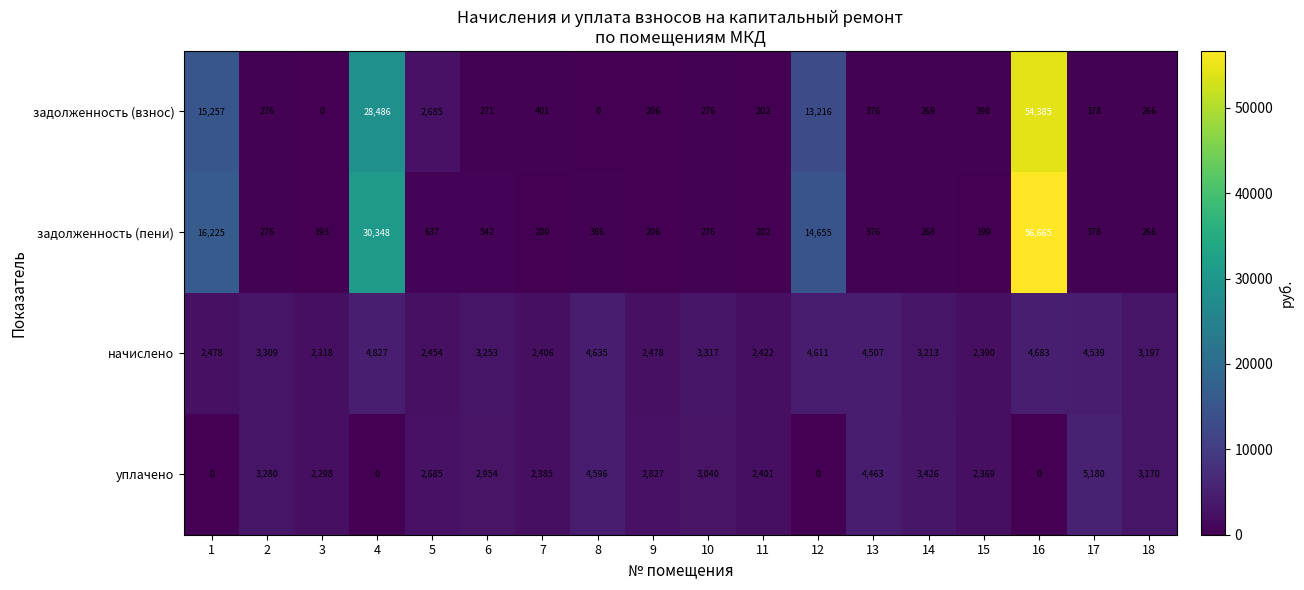

Which category has the lowest value in the задолженность (пени) series?

3